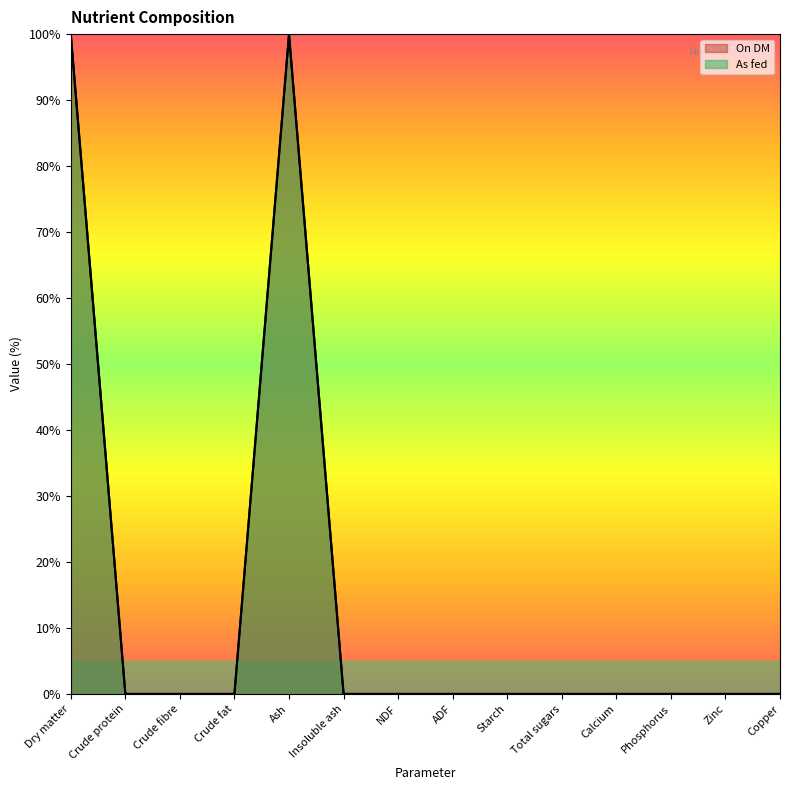

True or false: As fed has more than 1 points higher than both neighbors.

False